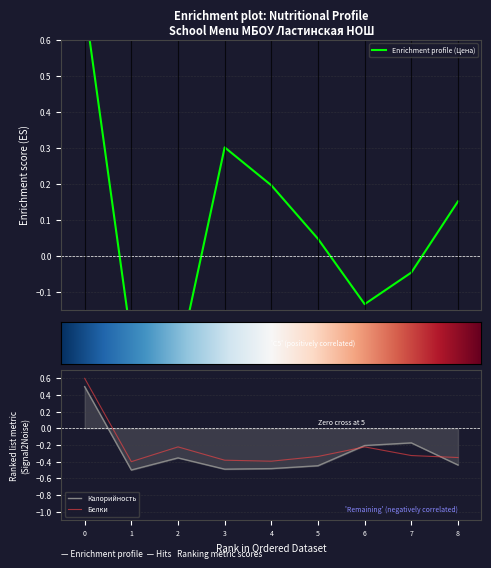

Is the value of Калорийность at 6 greater than the value of Белки at 7?

Yes